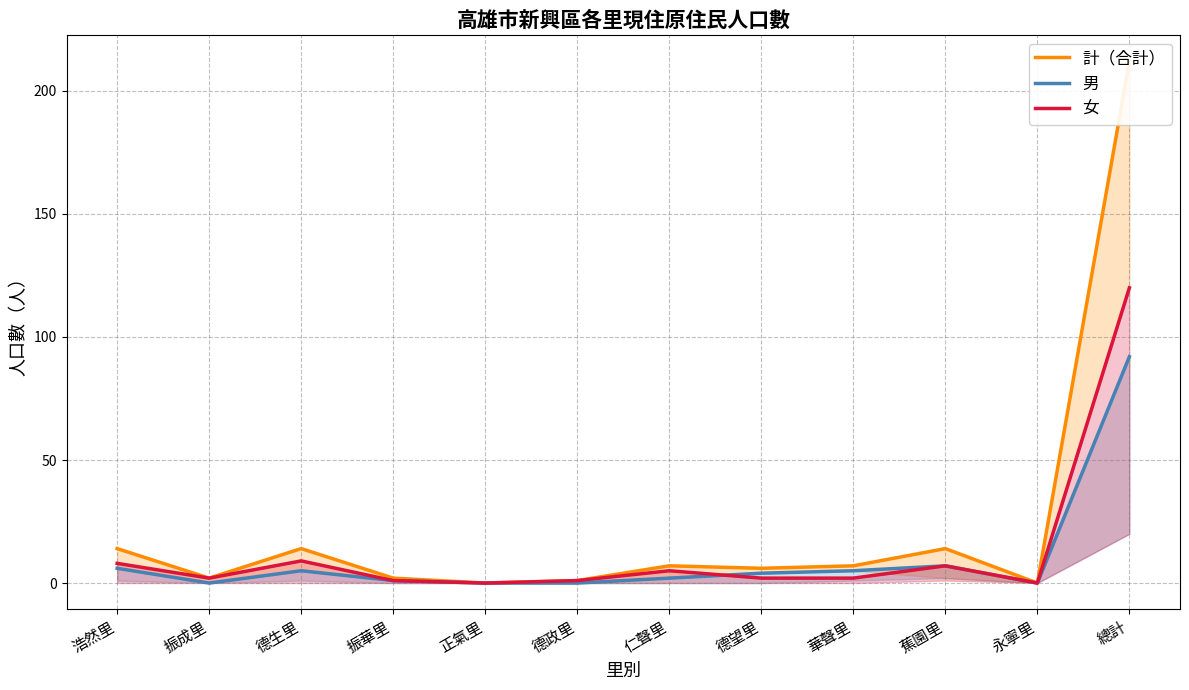

True or false: 女 has a value of 1 at 德政里.

True